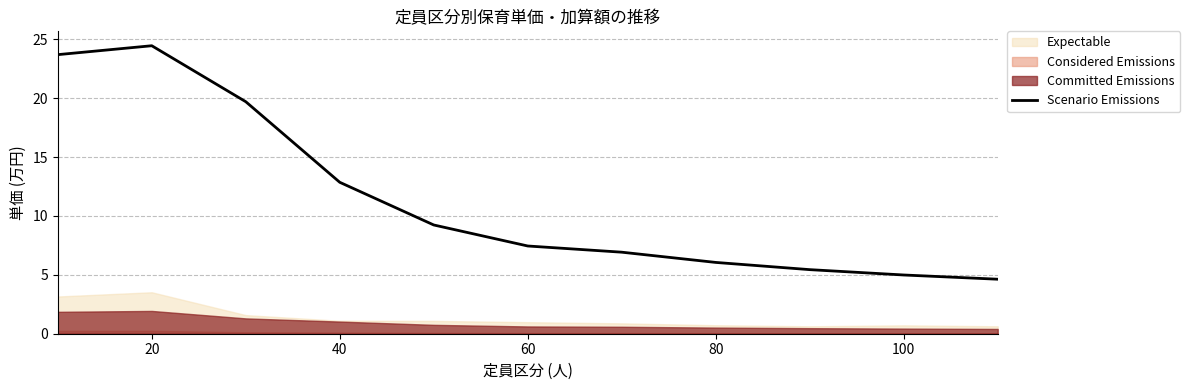

How many points are higher than both their immediate neighbors (excluding endpoints)?

1